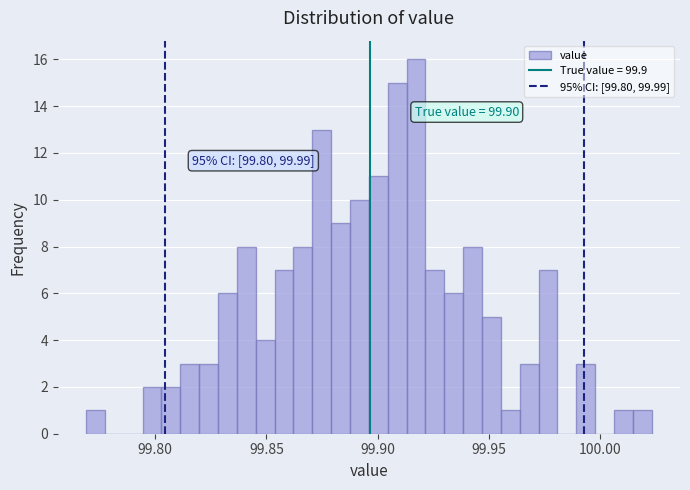

Around what value on the x-axis is the tallest bar? Give the approximate position of its centre, as read against the axis.

99.915